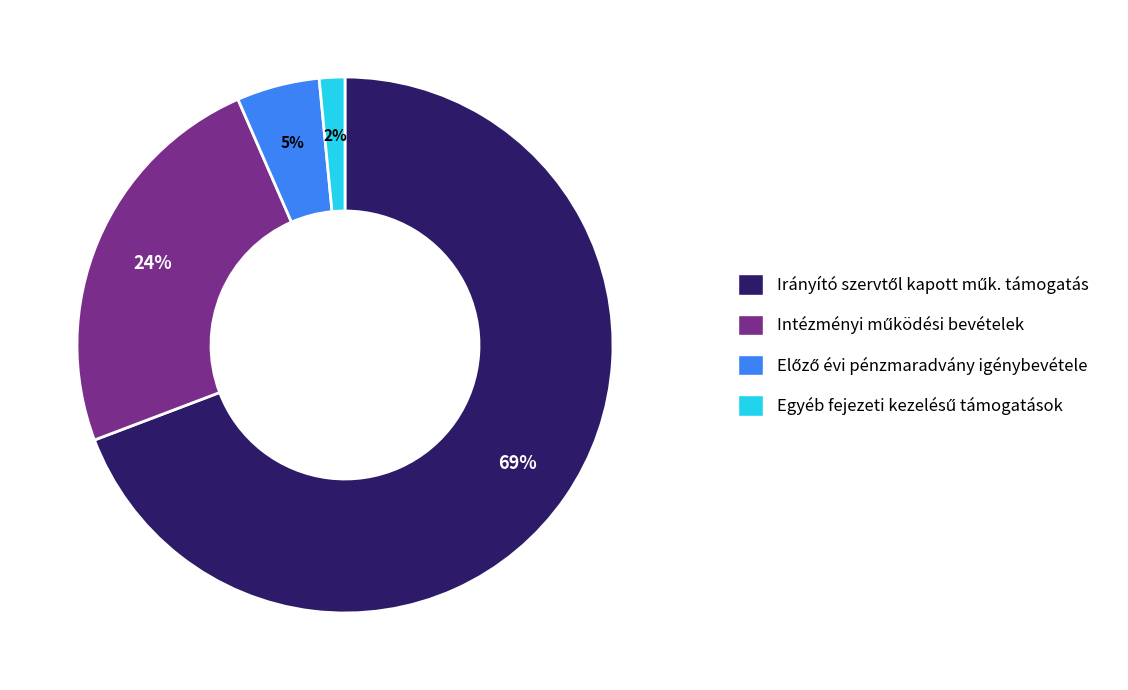

Is there any slice that represents more than half of the pie?

Yes